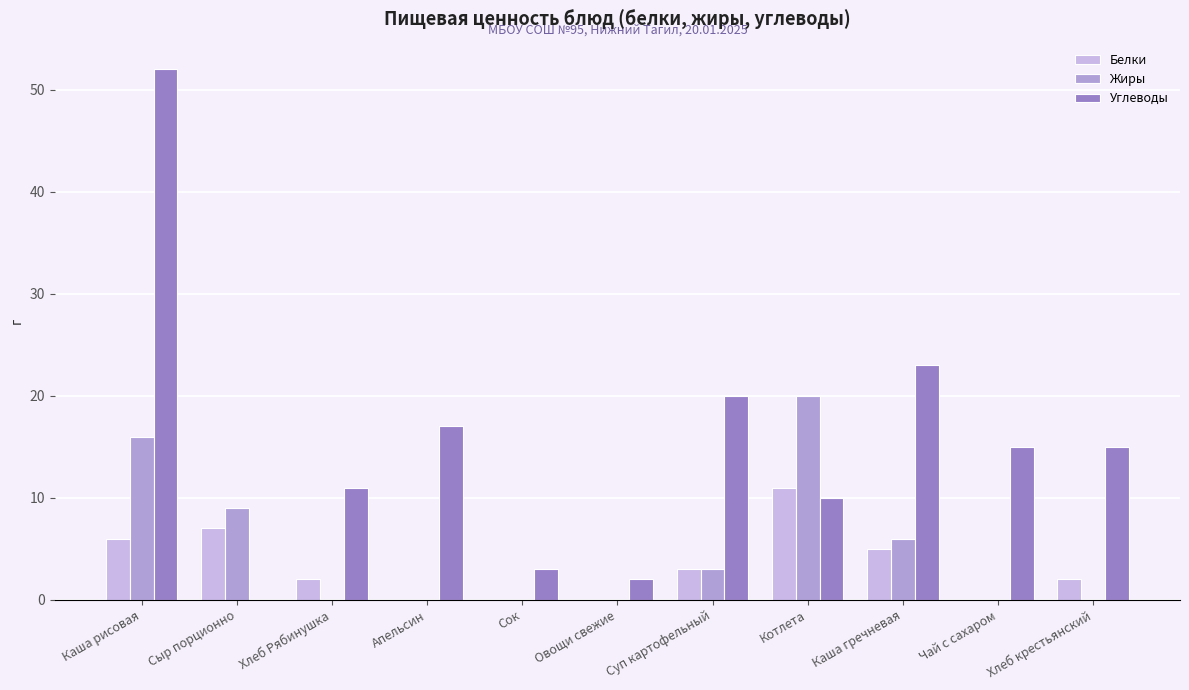

True or false: Углеводы has a value of 27 at Хлеб крестьянский.

False